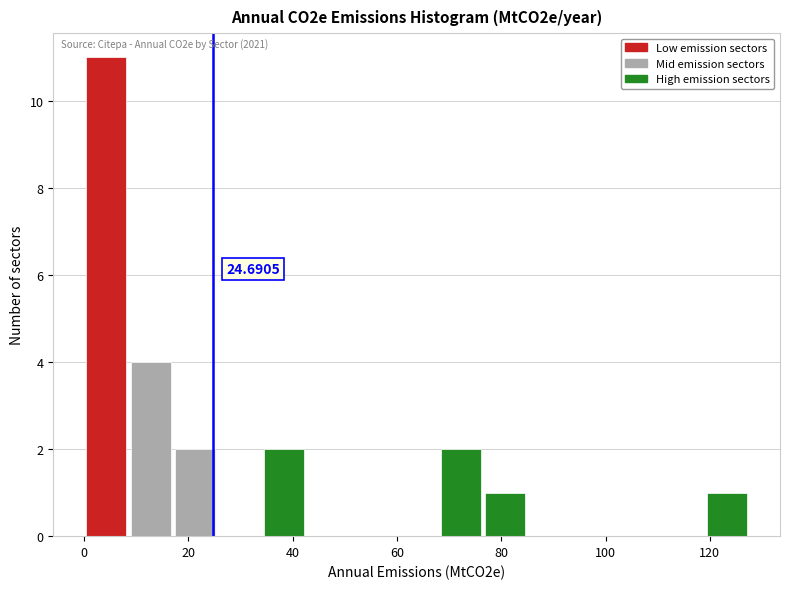

Which range on the x-axis has the tallest bar?

0 to 8